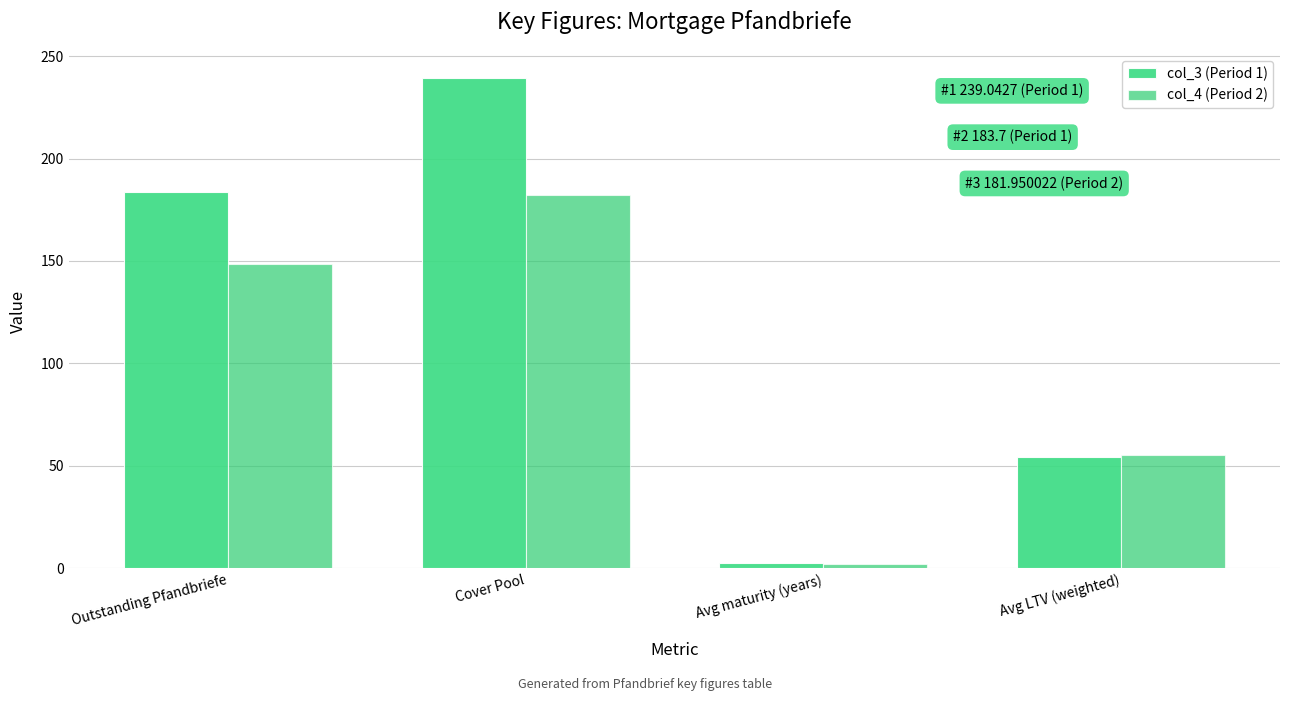

True or false: col_3 (Period 1) has a value of 379.8 at Cover Pool.

False